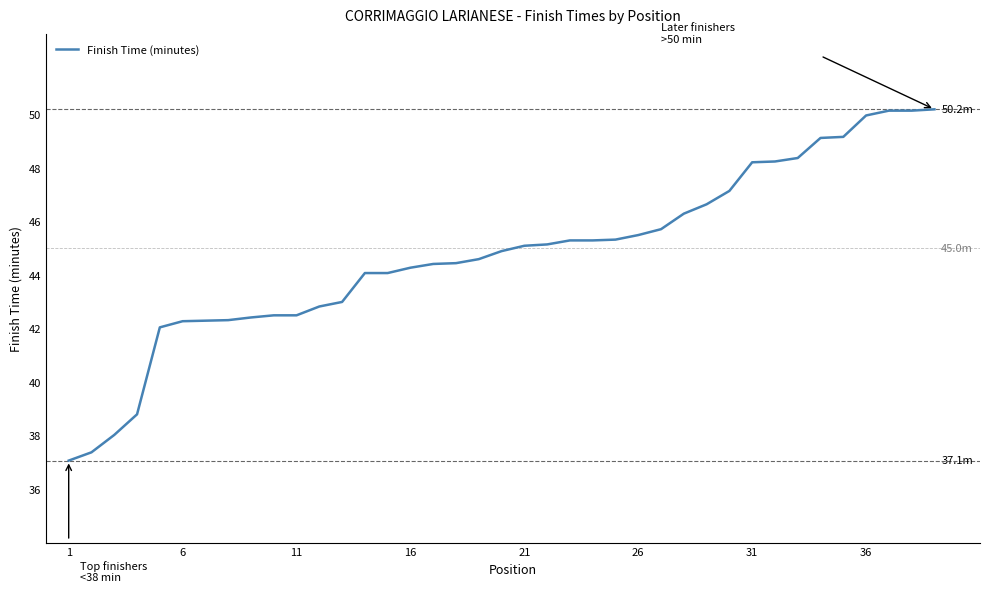

What is the greatest value displayed?

50.2